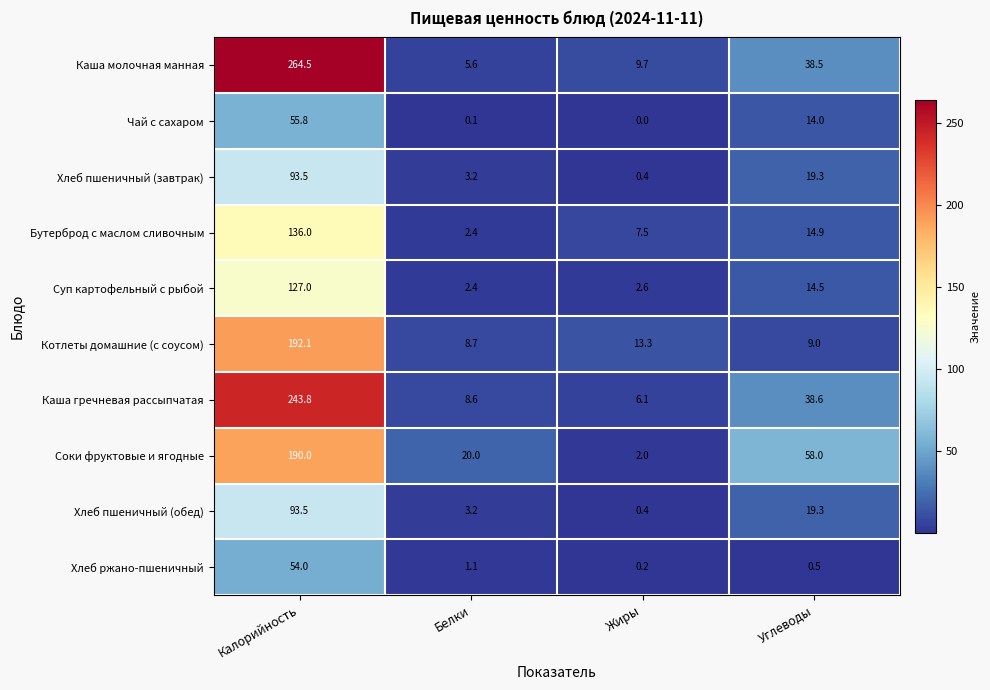

The value of Хлеб ржано-пшеничный at Белки is 1.1. True or false?

True